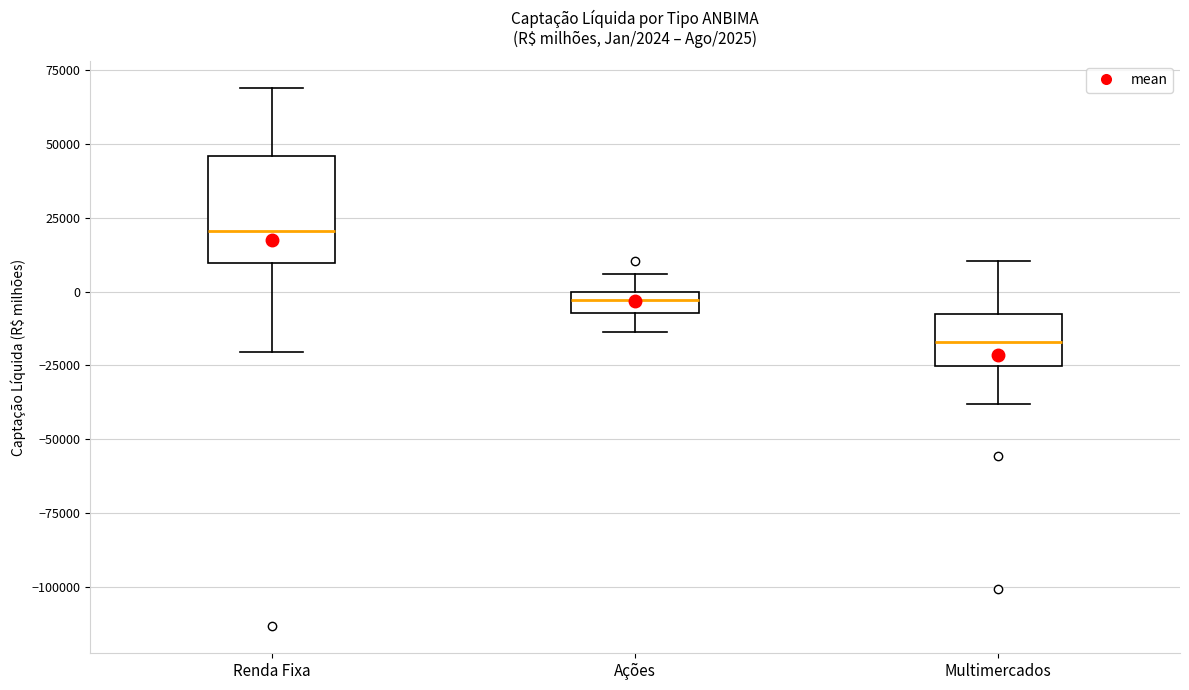

Which box has the lowest median line?

Multimercados